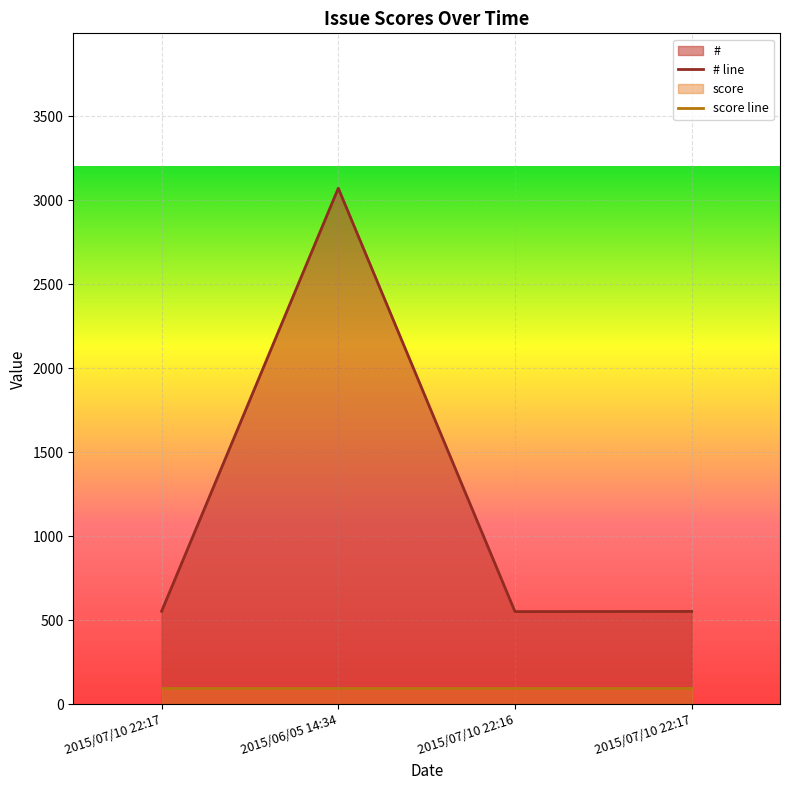

True or false: score line has more than 1 points higher than both neighbors.

False